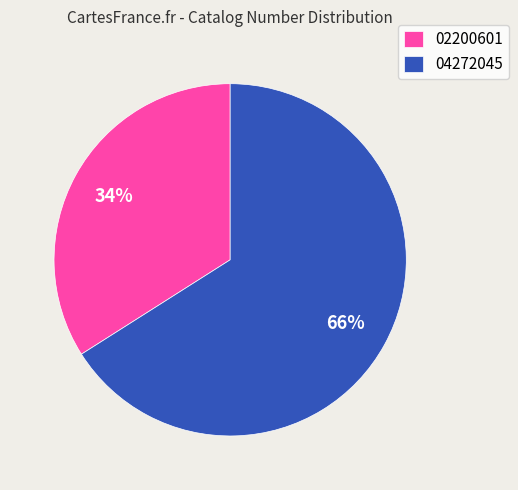

Between 02200601 and 04272045, which is larger?

04272045